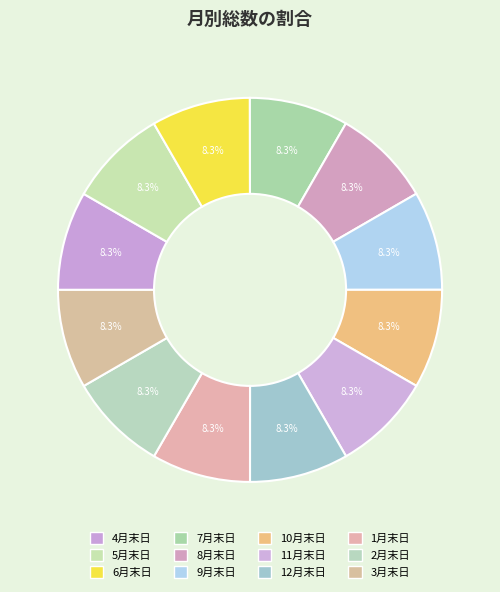

To the nearest percent, what percentage of the pie is 12月末日?

8%